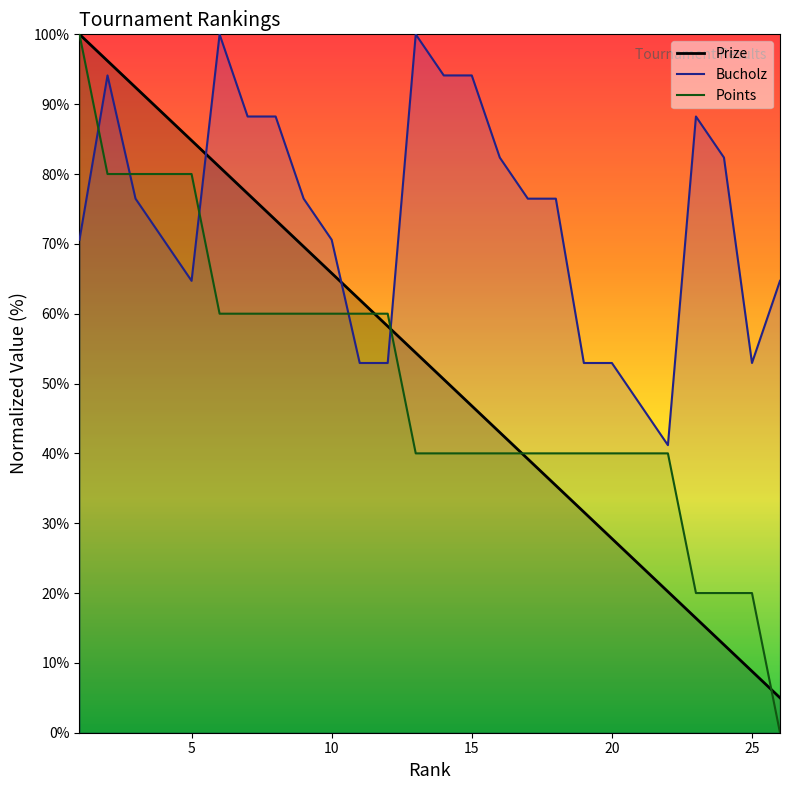

What is the difference between the maximum and minimum values in the Bucholz series?

58.8